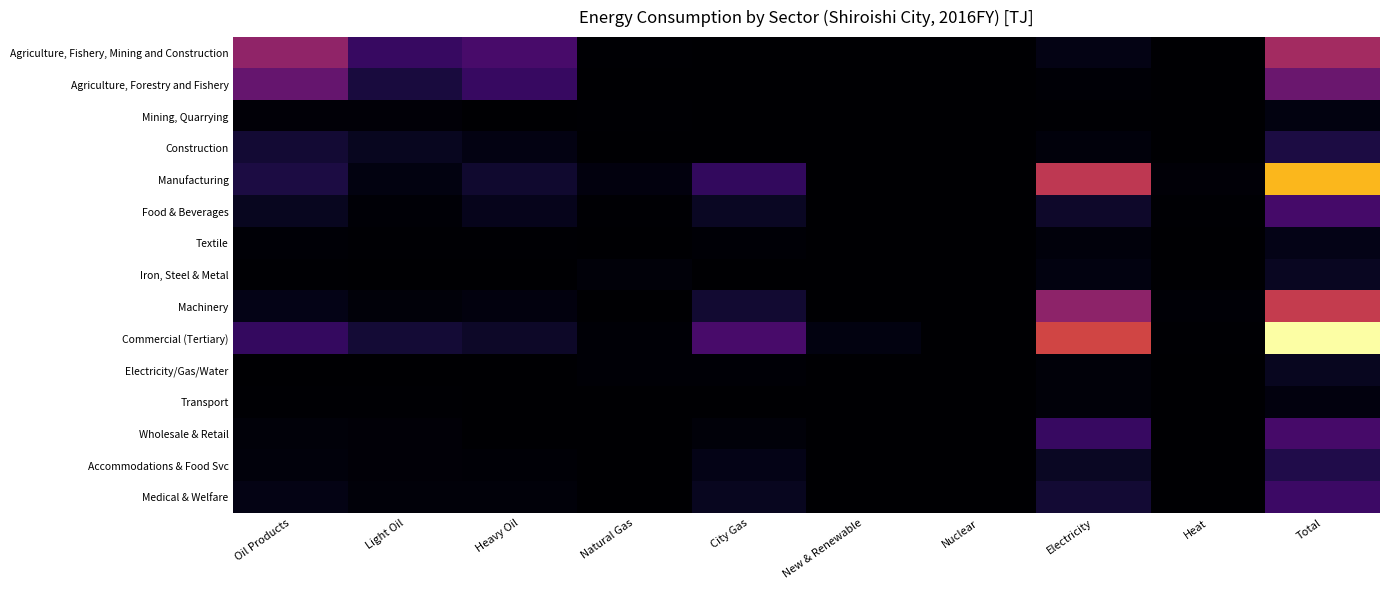

Count the number of data series in this chart.

15